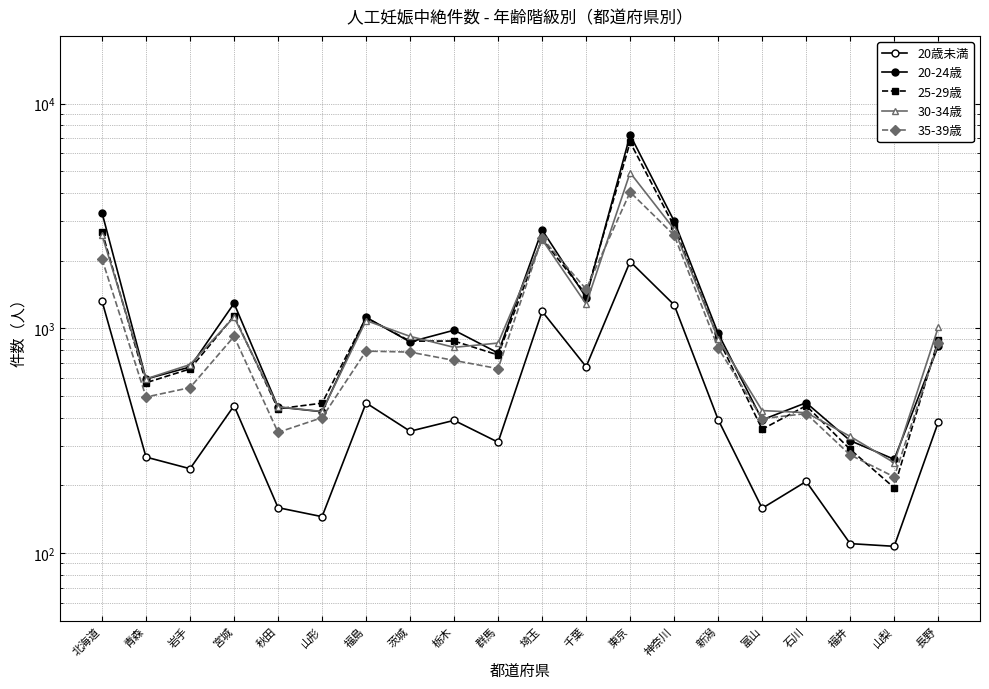

How many series are shown in this chart?

5